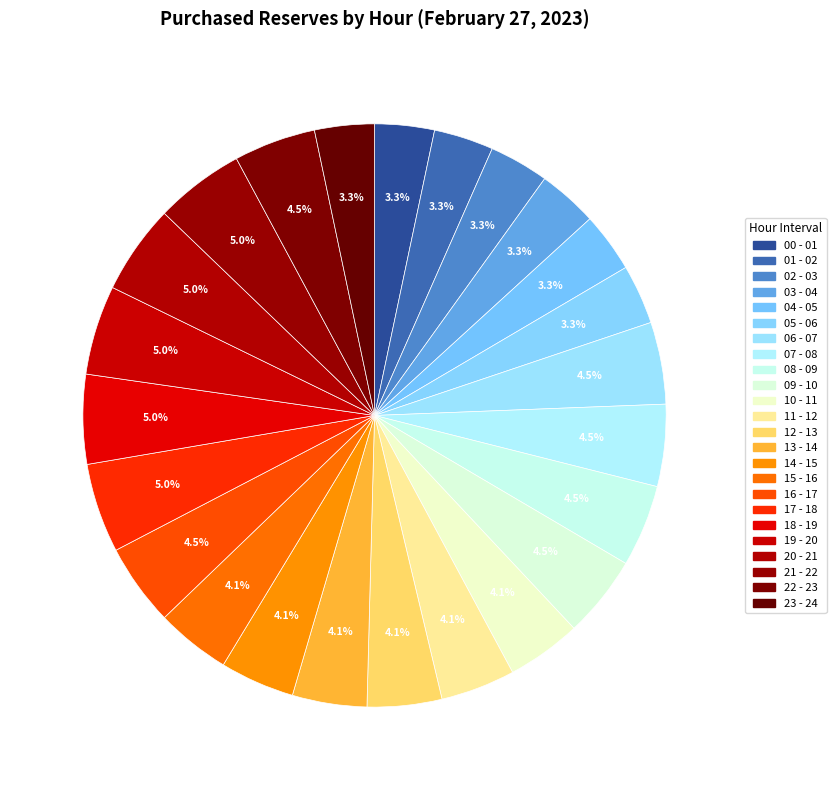

How many slices are in this pie chart?

24